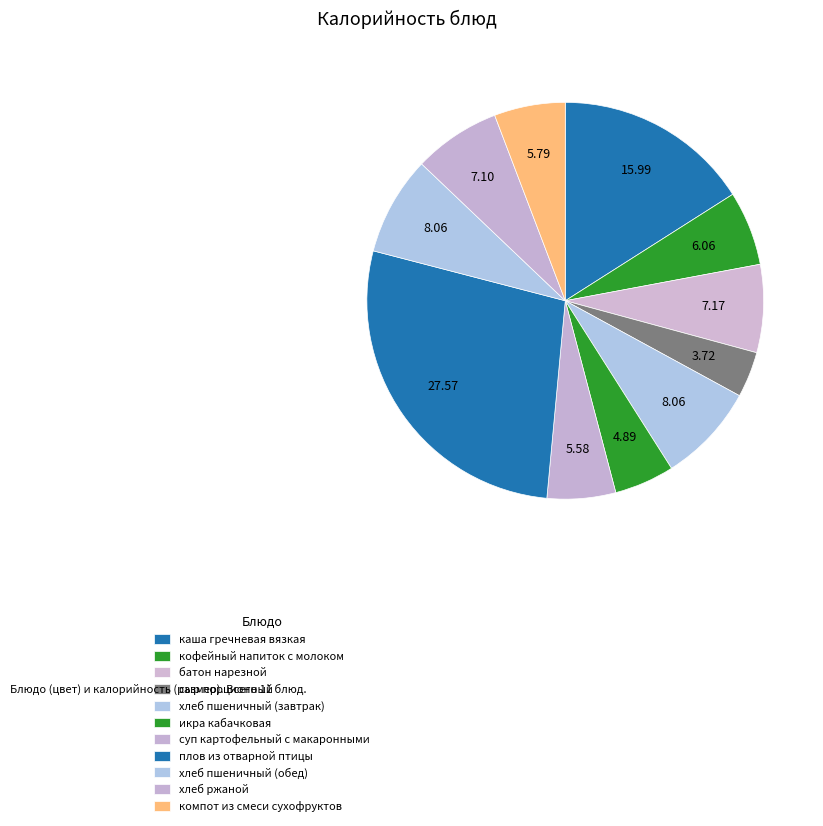

How many slices are in this pie chart?

11